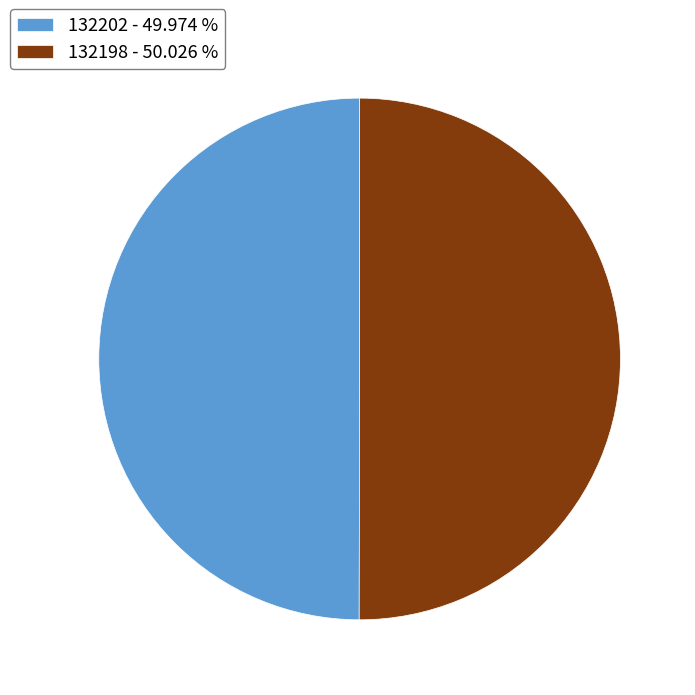

How many slices are in this pie chart?

2